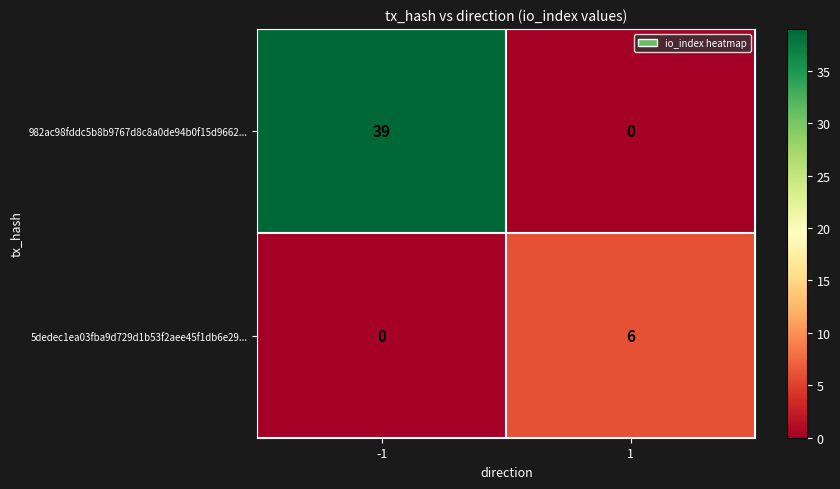

List the series in order of their overall mean, lowest first.

5dedec1ea03fba9d729d1b53f2aee45f1db6e29..., 982ac98fddc5b8b9767d8c8a0de94b0f15d9662...